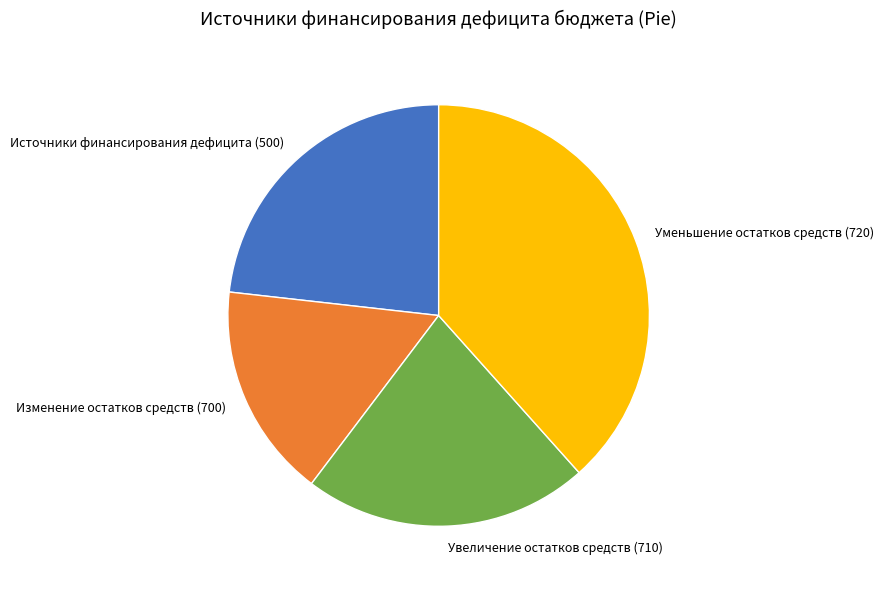

Count the number of slices in the pie.

4